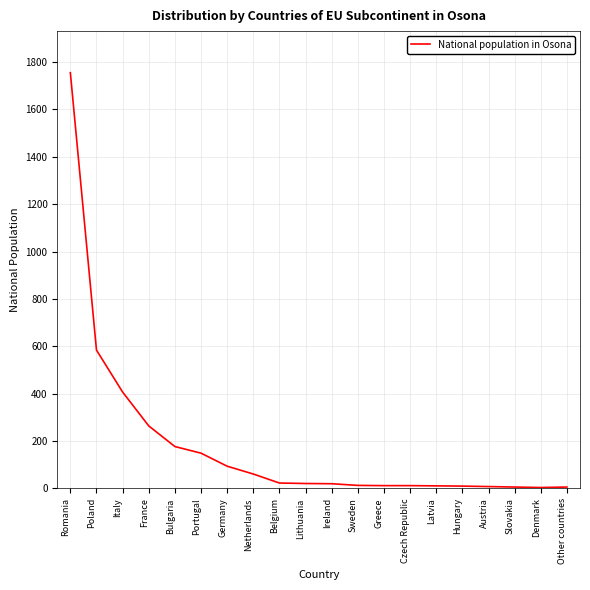

Which has a higher value, Bulgaria or Lithuania?

Bulgaria